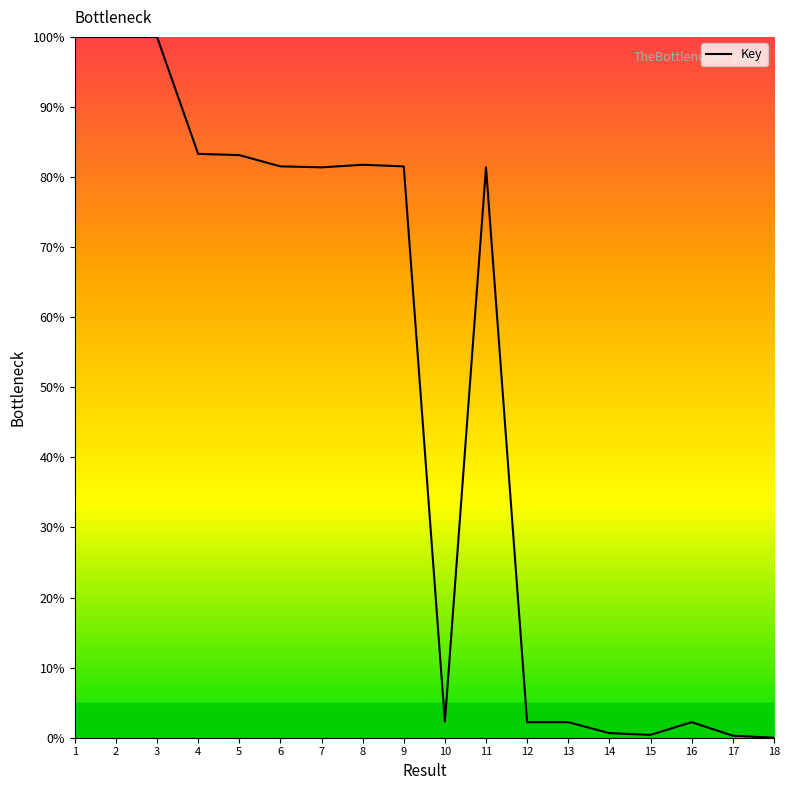

Where does the data first go above 81?

1